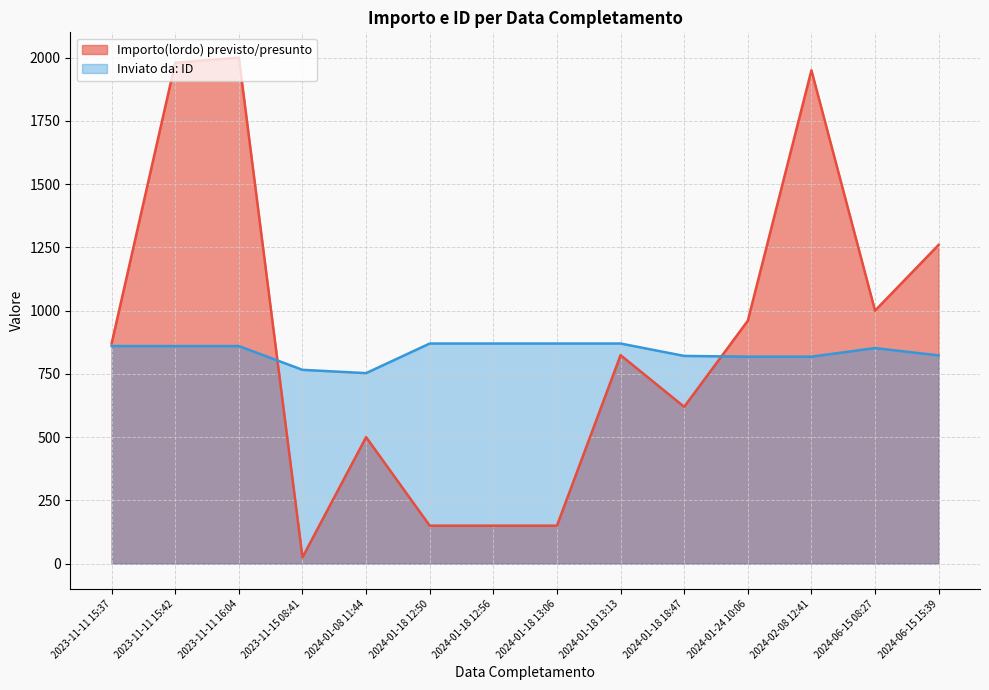

At which category does the chart reach its peak across all series?

2023-11-11 16:04